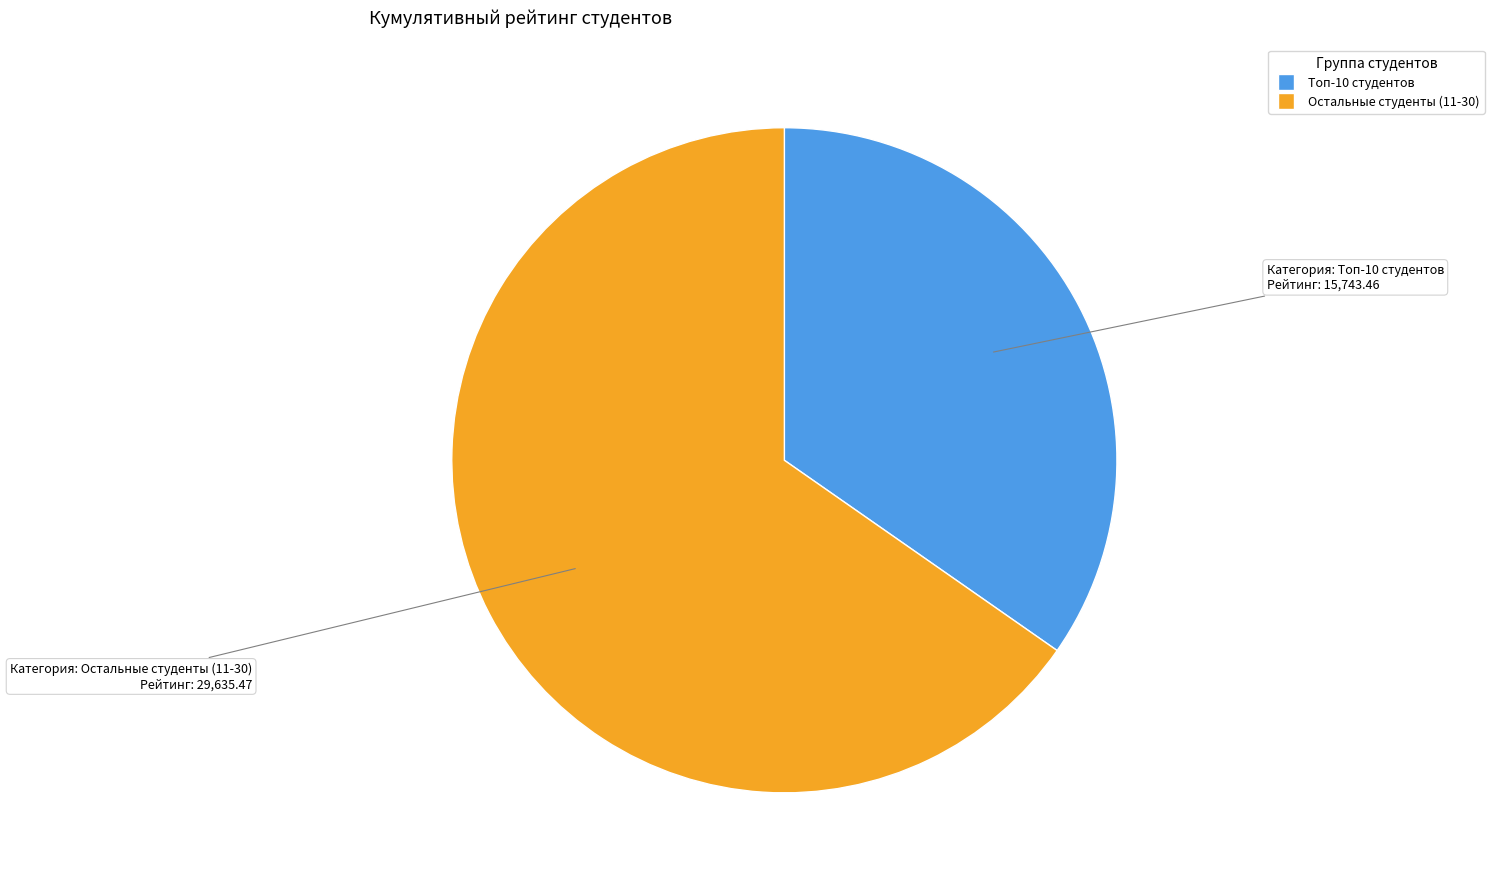

Is there a majority slice in this chart?

Yes